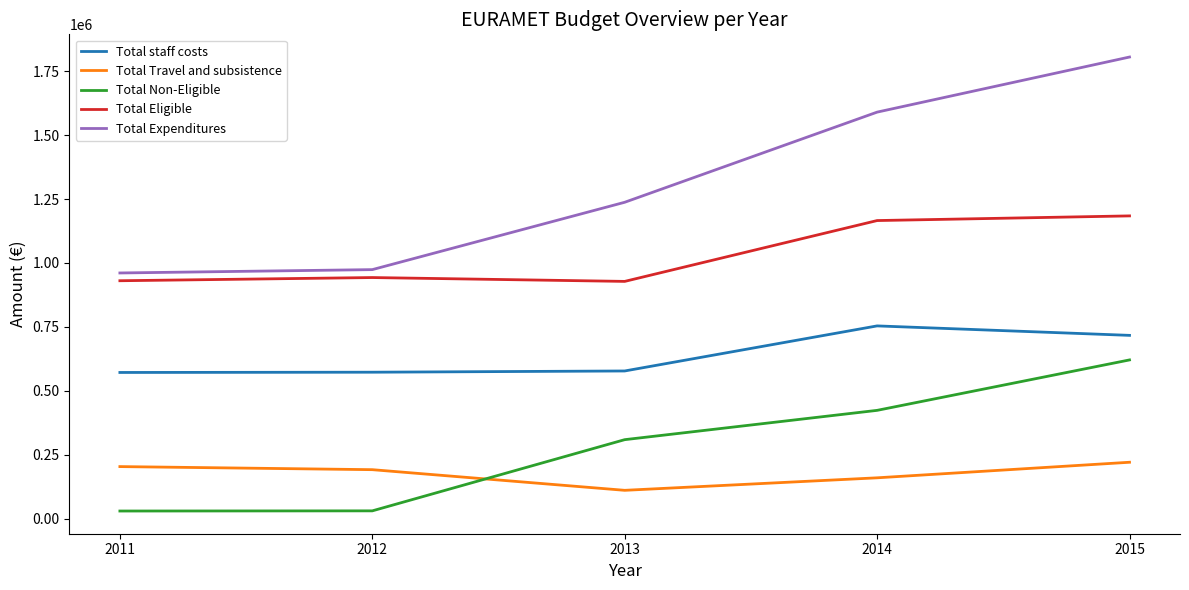

True or false: Total Expenditures and Total Travel and subsistence cross at least once.

False